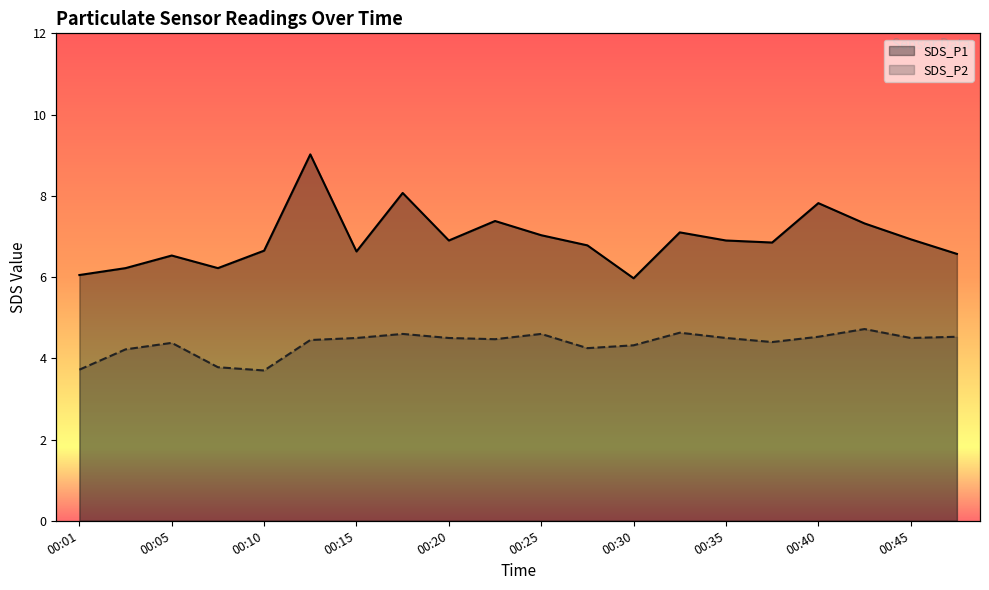

At 00:03, list the series in order from smallest to largest.

SDS_P2, SDS_P1